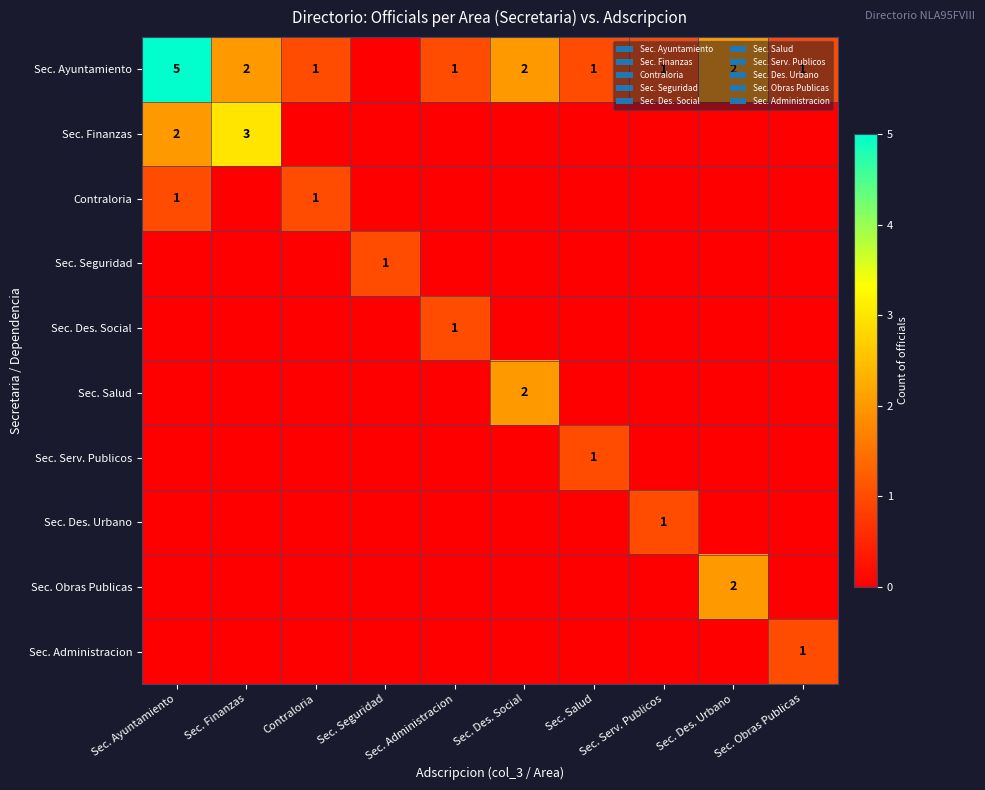

How many categories are shown in the chart?

10